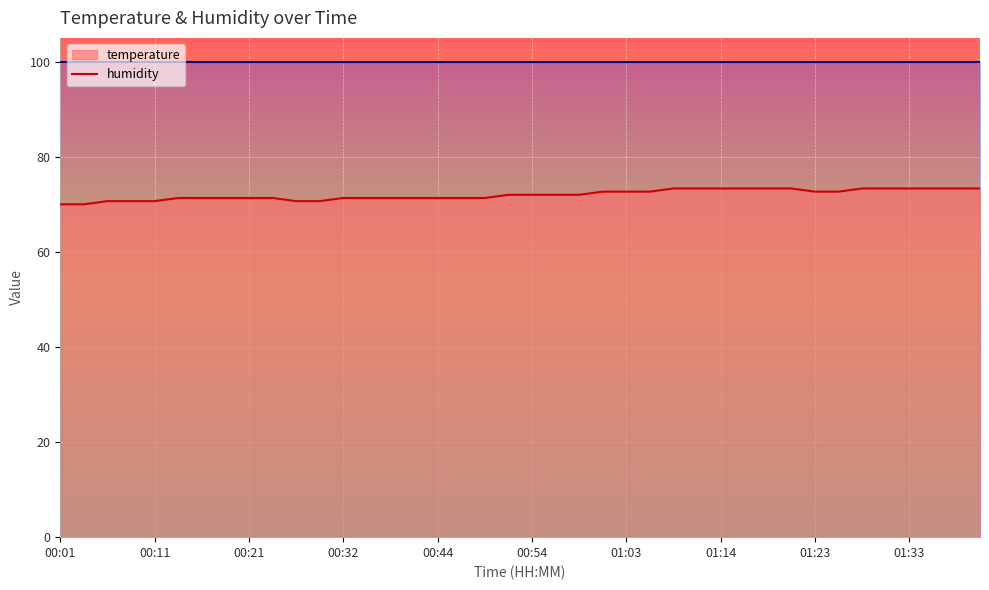

Reading left to right, transcribe all the data shown in this chart.

70.0	70.0	70.7	70.7	70.7	71.3	71.3	71.3	71.3	71.3	70.7	70.7	71.3	71.3	71.3	71.3	71.3	71.3	71.3	72.0	72.0	72.0	72.0	72.7	72.7	72.7	73.3	73.3	73.3	73.3	73.3	73.3	72.7	72.7	73.3	73.3	73.3	73.3	73.3	73.3